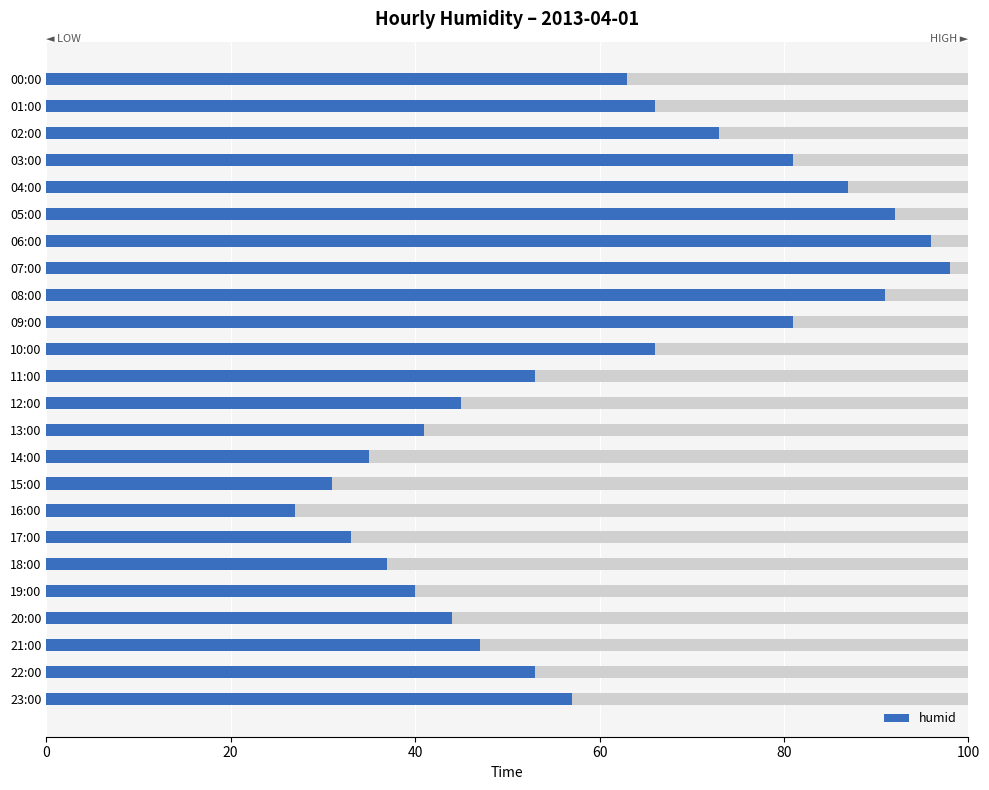

What is the label of the 24th bar from the left?

23:00